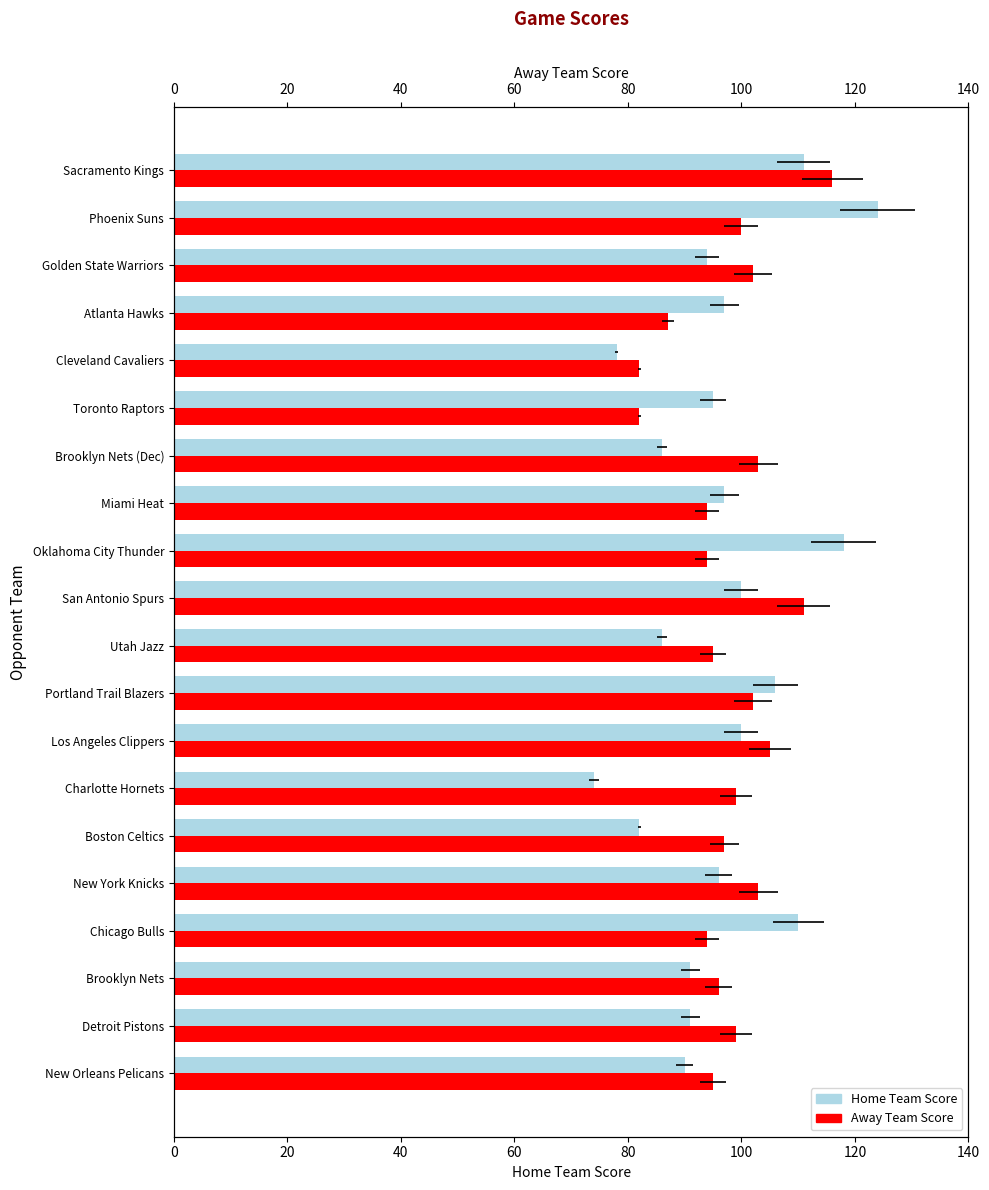

How many bars are there in total?

40